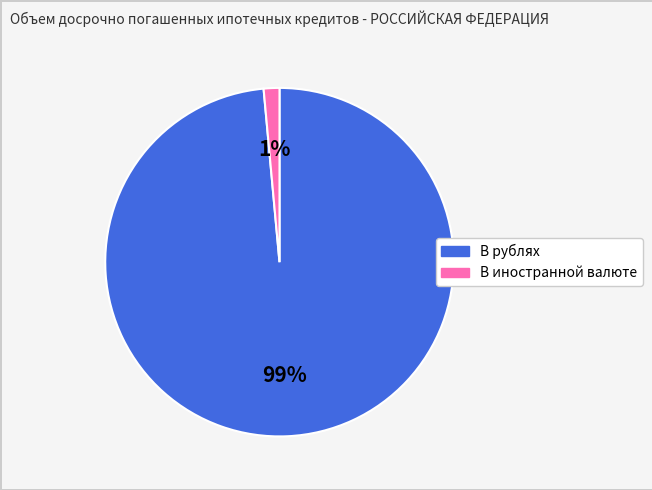

Which slice is the smallest?

В иностранной валюте